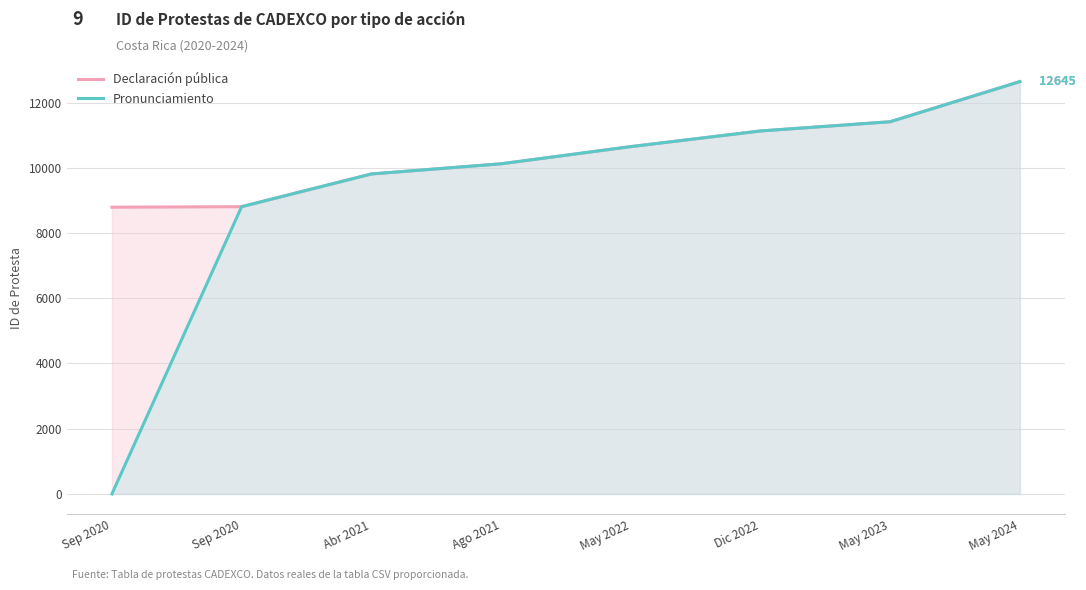

Reading left to right, list all the values displayed in this chart.

Declaración pública: Sep 2020=8793	Sep 2020=8809	Abr 2021=9812	Ago 2021=10124	May 2022=10651	Dic 2022=11131	May 2023=11414	May 2024=12645
Pronunciamiento: Sep 2020=0	Sep 2020=8809	Abr 2021=9812	Ago 2021=10124	May 2022=10651	Dic 2022=11131	May 2023=11414	May 2024=12645